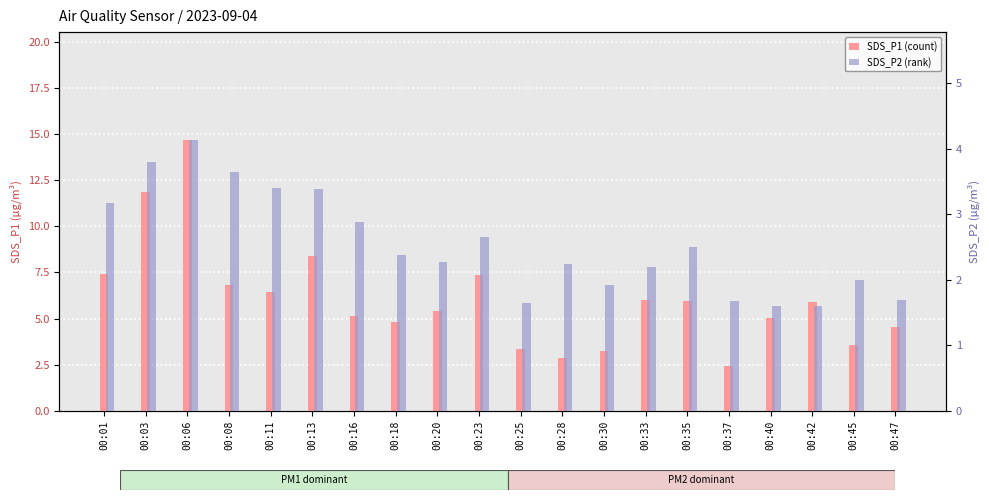

True or false: SDS_P1 (count) has a value of 5.0 at 00:40.

True